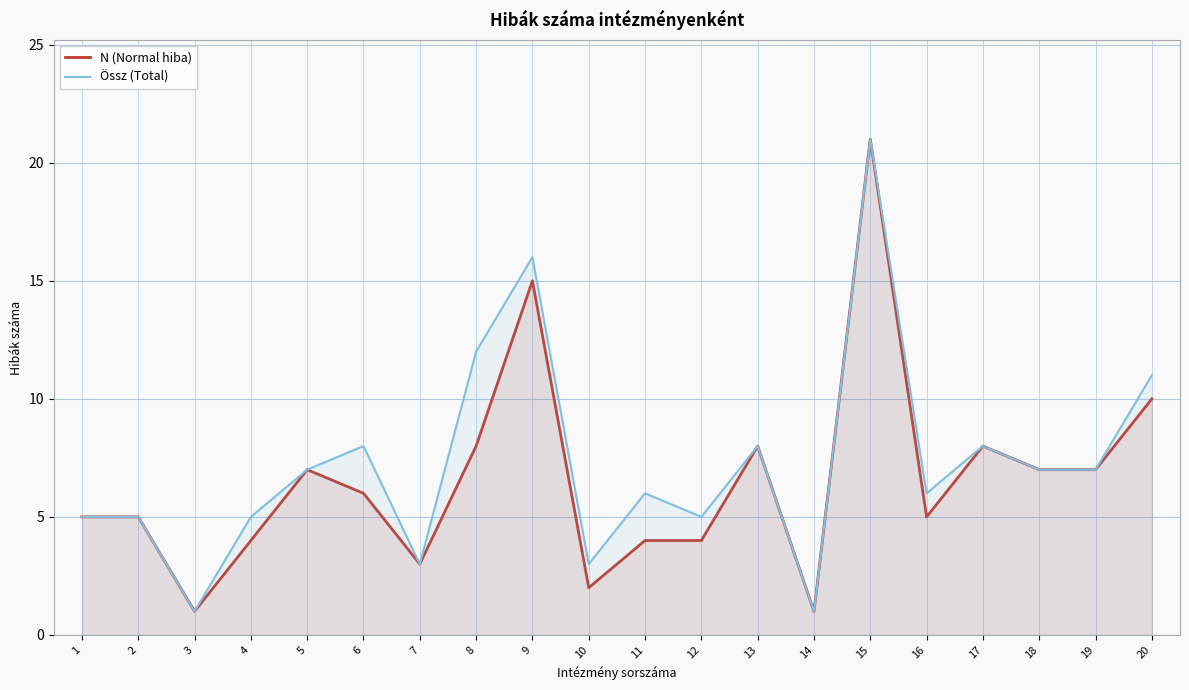

What is the sum of the Össz (Total) values at 3 and 15?

22